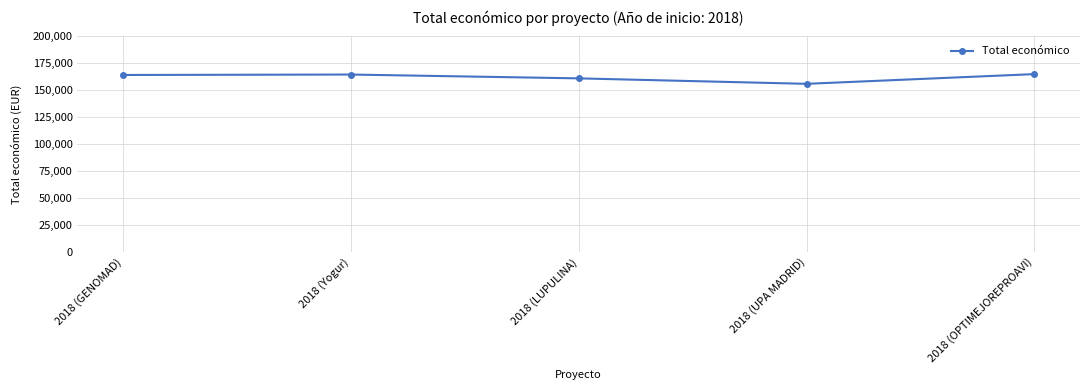

What is the smallest value displayed?

155978